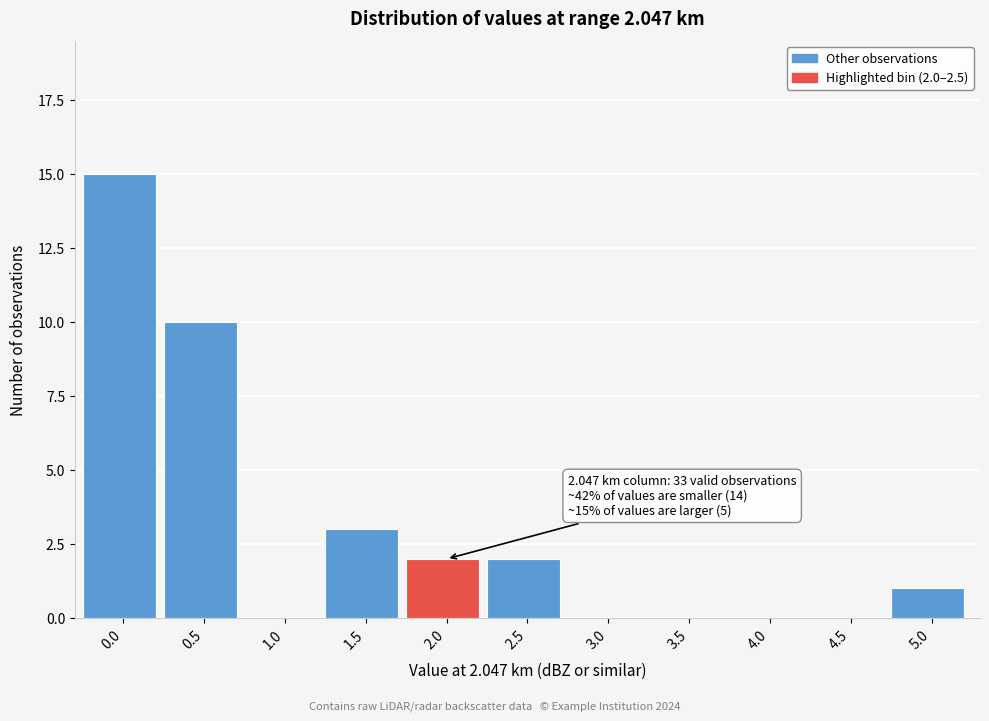

Reading left to right, transcribe all the data shown in this chart.

0.0=15	0.5=10	1.0=0	1.5=3	2.0=2	2.5=2	3.0=0	3.5=0	4.0=0	4.5=0	5.0=1